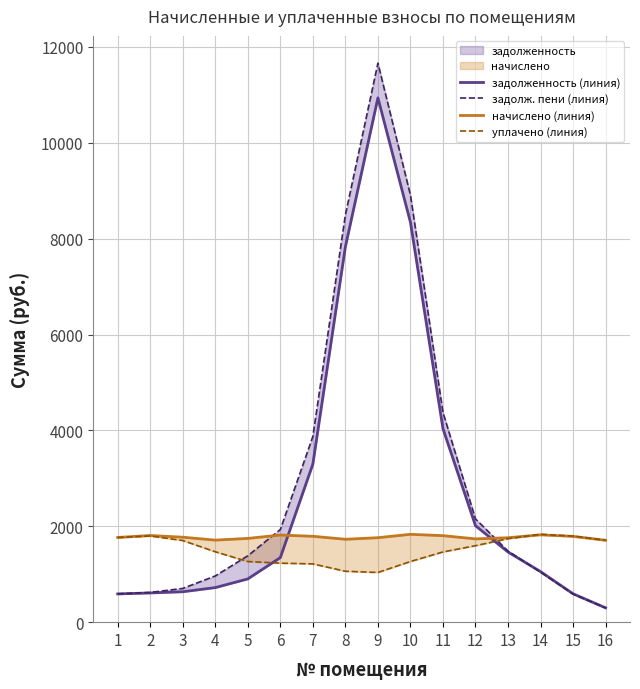

In начислено (линия), how many points are higher than both neighbors (excluding endpoints)?

4